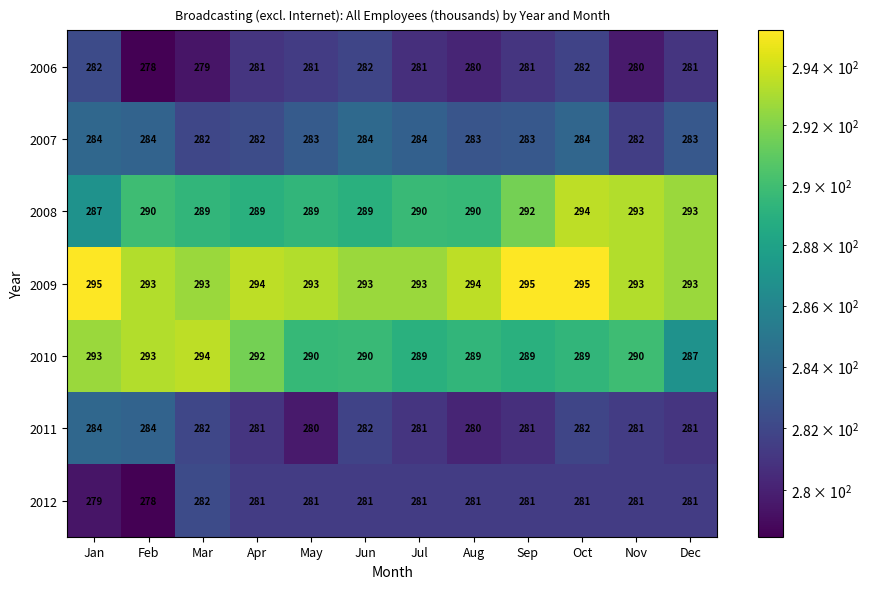

Which series changed the most between Aug and Oct?

2008